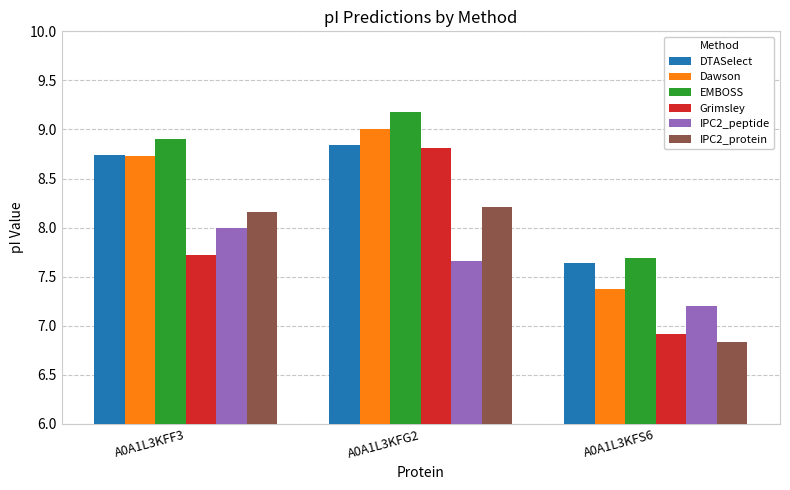

The value of IPC2_protein at A0A1L3KFF3 is 2.8. True or false?

False